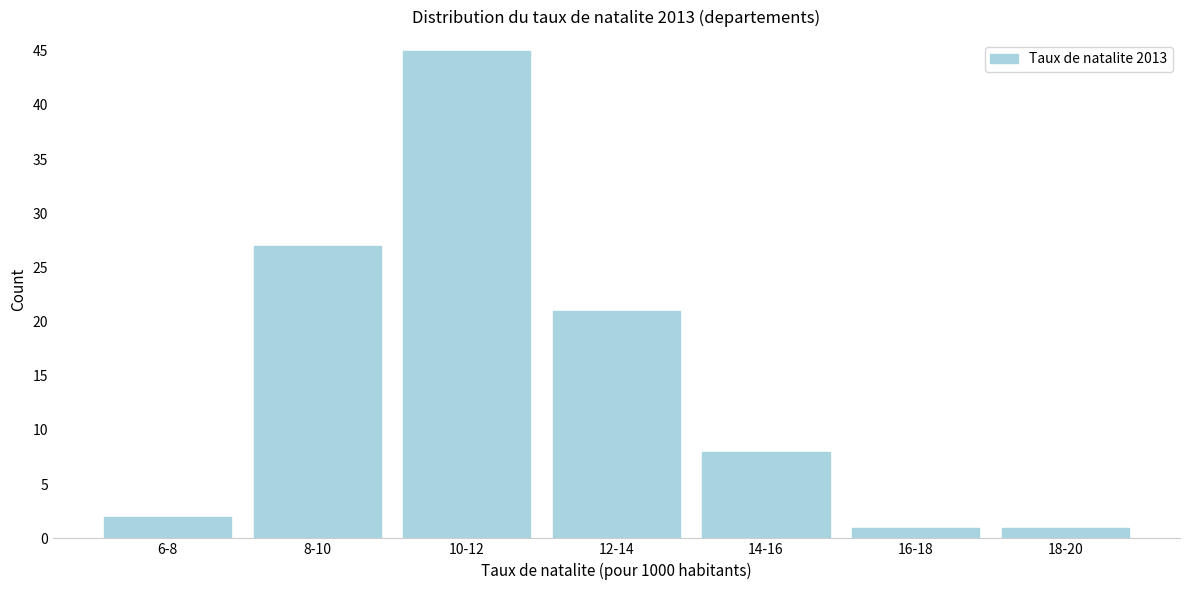

Reading right to left, extract all data points from this chart.

18-20=1	16-18=1	14-16=8	12-14=21	10-12=45	8-10=27	6-8=2